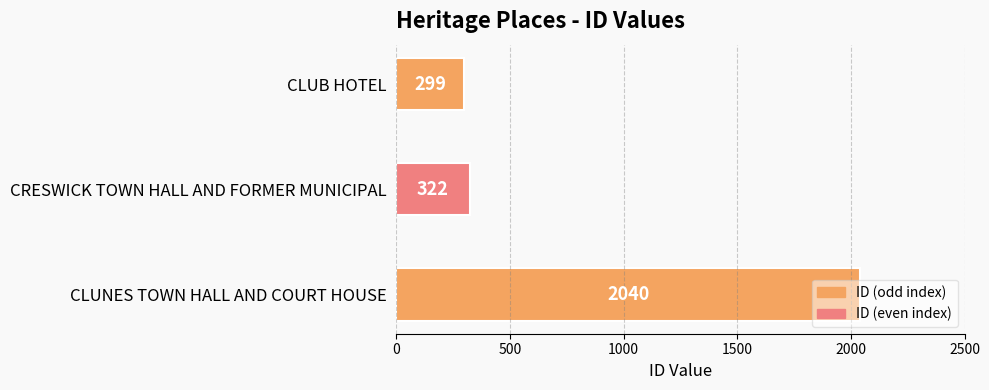

List the labels in order of value, smallest first.

CLUB HOTEL, CRESWICK TOWN HALL AND FORMER MUNICIPAL, CLUNES TOWN HALL AND COURT HOUSE